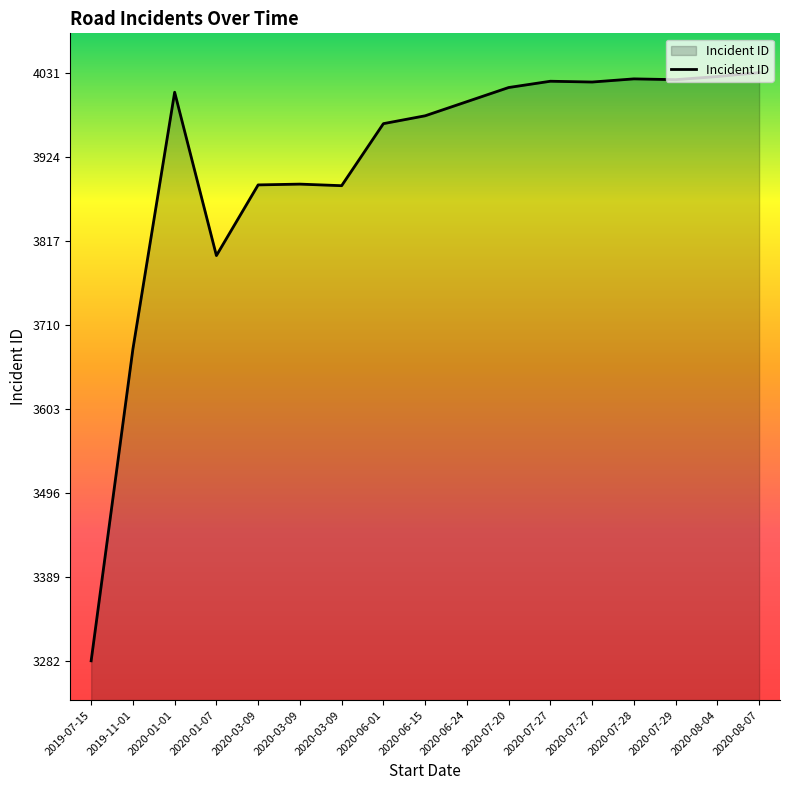

What is the average value?

3913